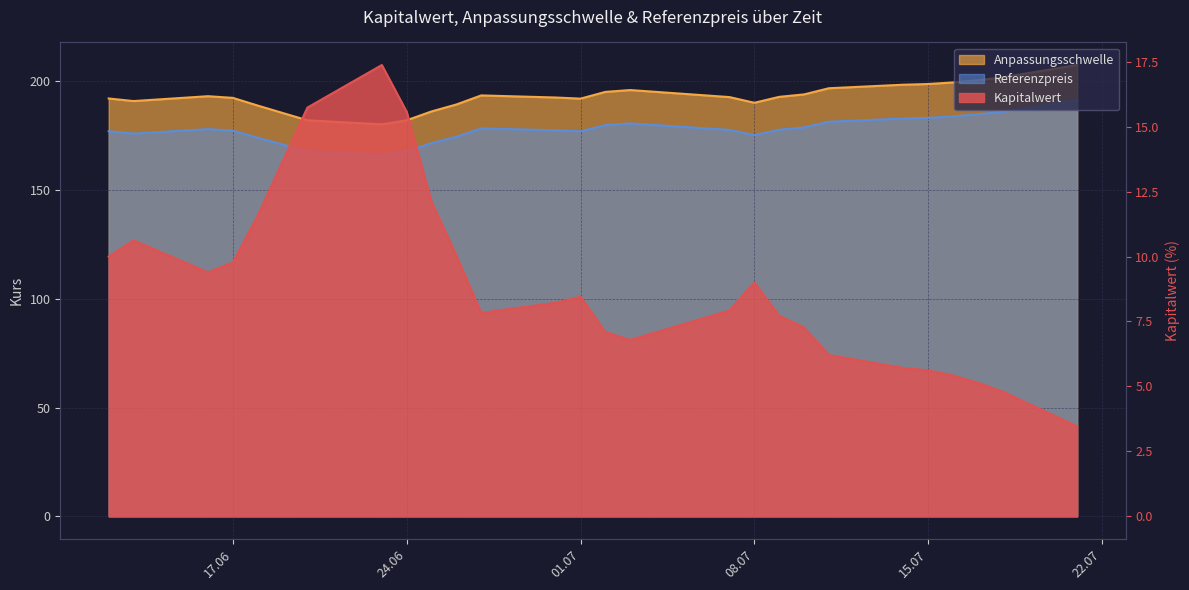

Is it true that Referenzpreis equals 171.5 at 2025-06-25?

True